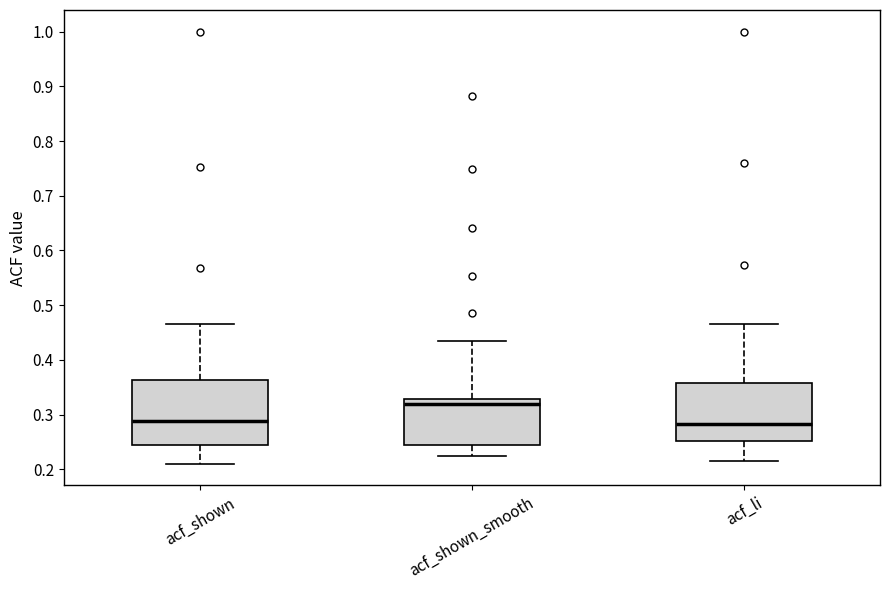

Which box has the highest median line?

acf_shown_smooth